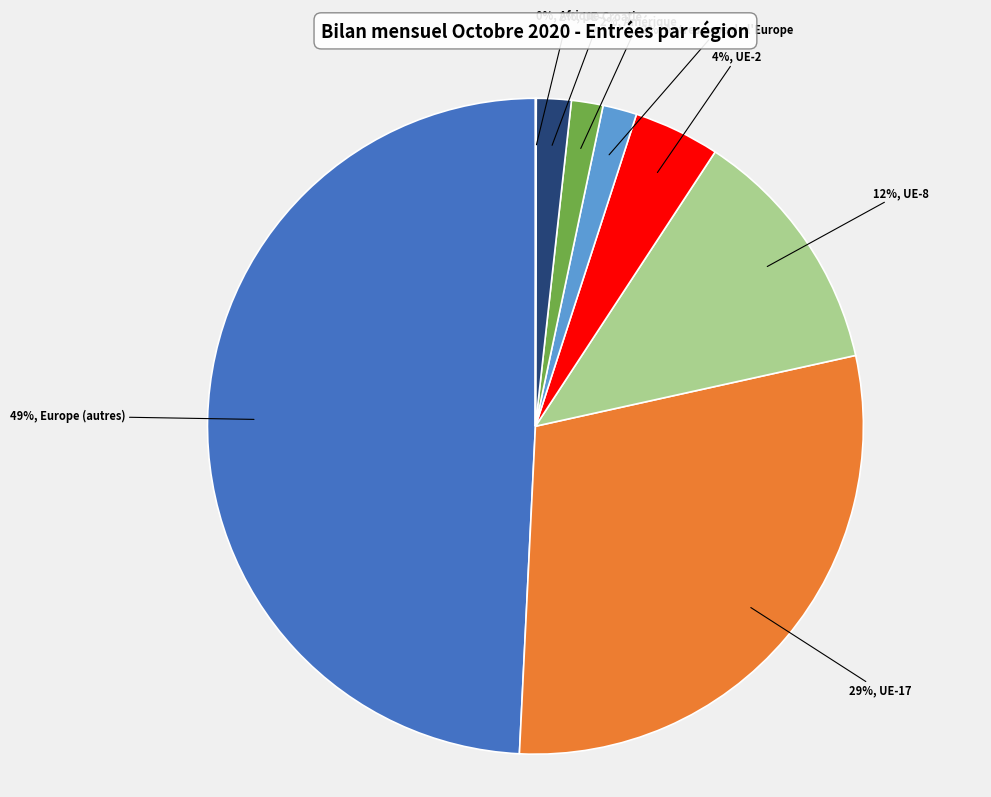

To the nearest percent, what is the difference between the largest and smallest slice percentages?

49%